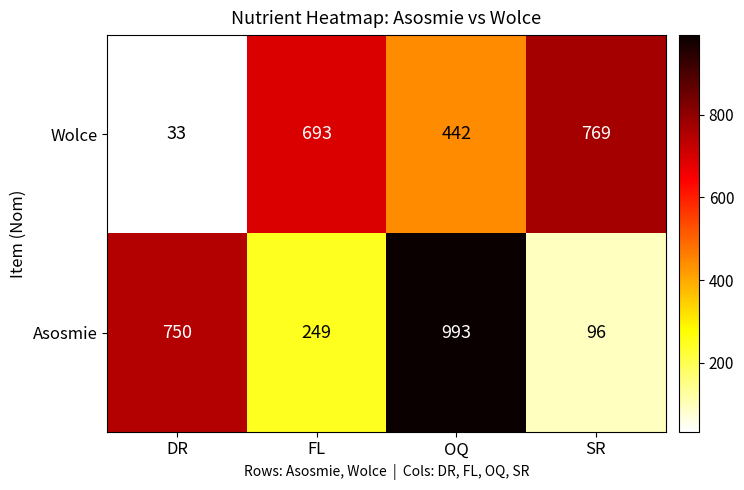

Count the Asosmie values in the range 249 to 993.

3